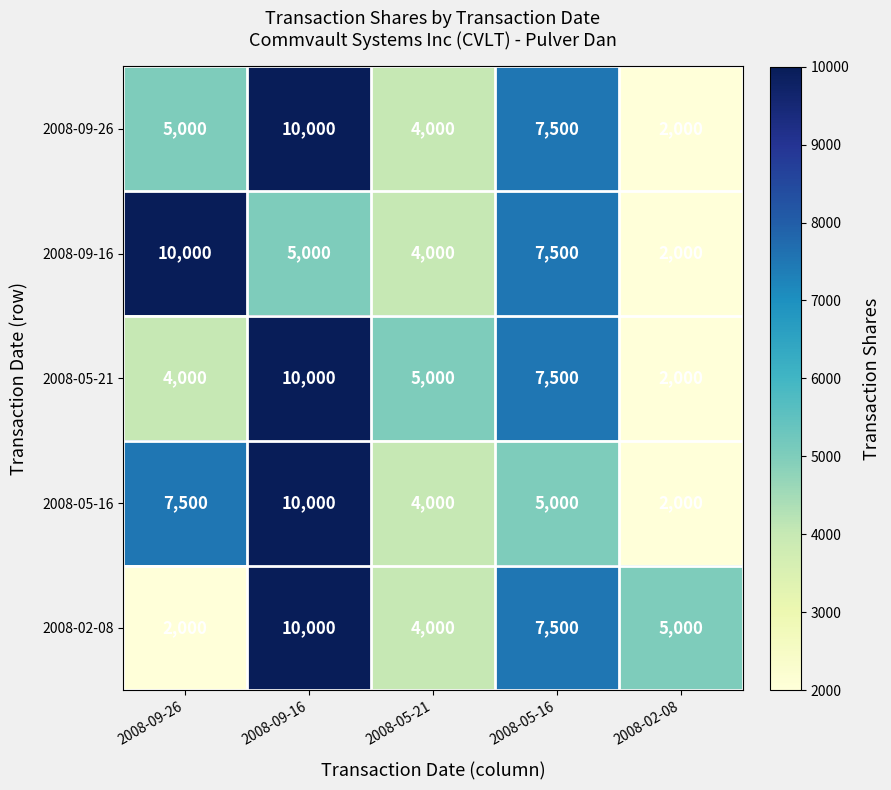

At how many categories does at least one series exceed 5279?

3